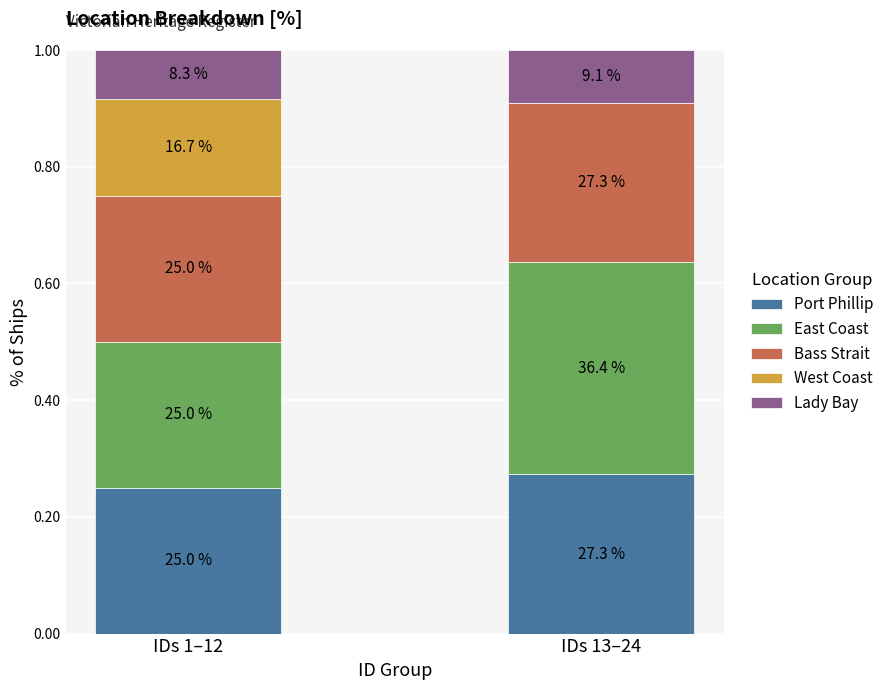

Rank the categories by East Coast value from lowest to highest.

IDs 1–12, IDs 13–24